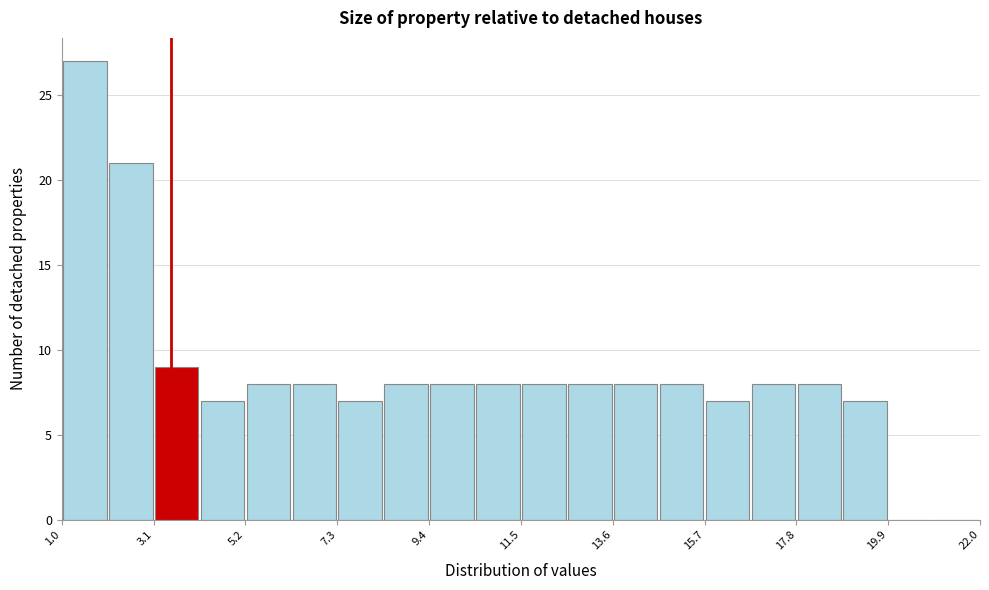

Read against the x-axis, roughly where is the centre of the tallest bar?

1.5